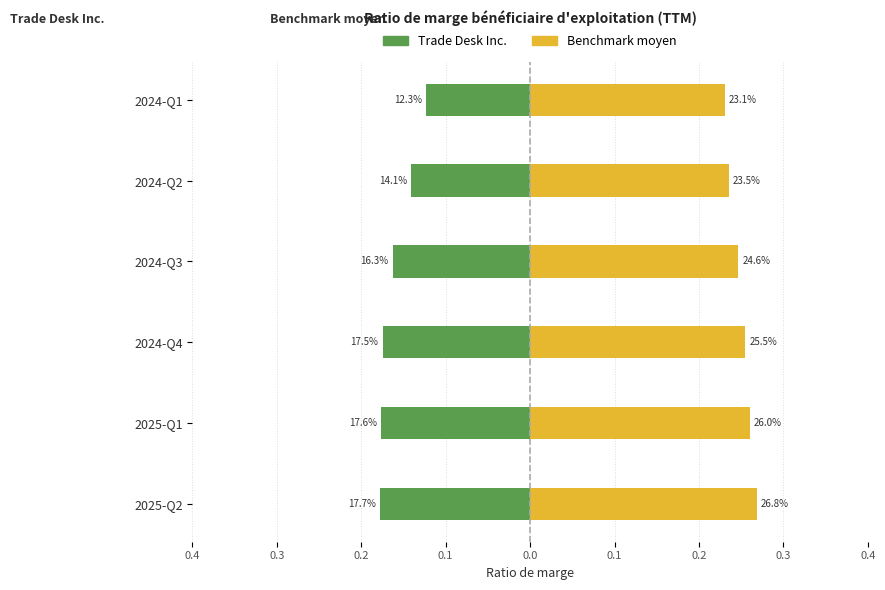

Is the value of Benchmark moyen at 2024-Q1 greater than the value of Trade Desk Inc. at 2024-Q1?

Yes